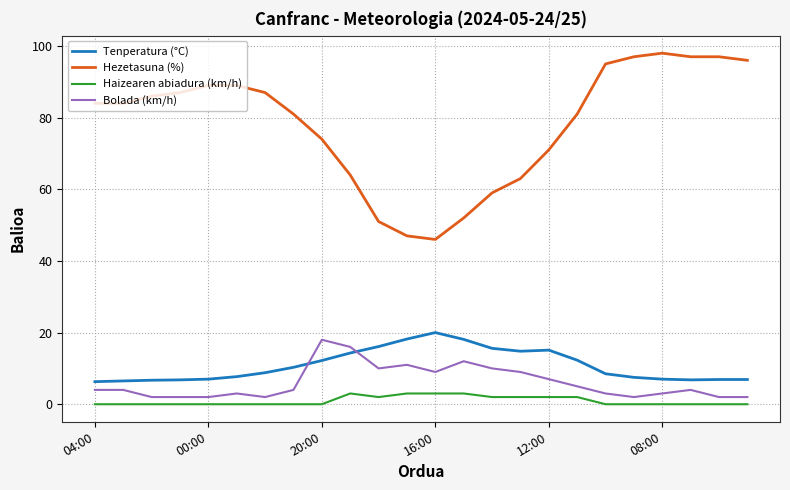

What is the minimum value for Tenperatura (°C)?

6.3